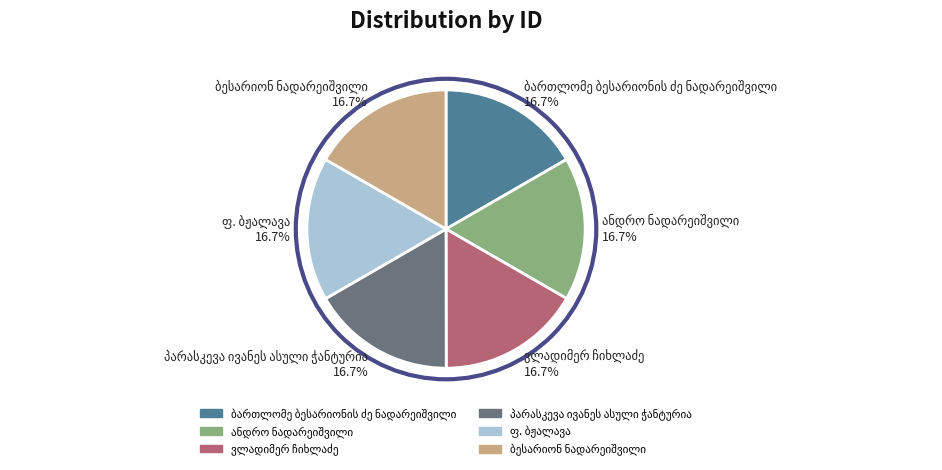

Is there a majority slice in this chart?

No